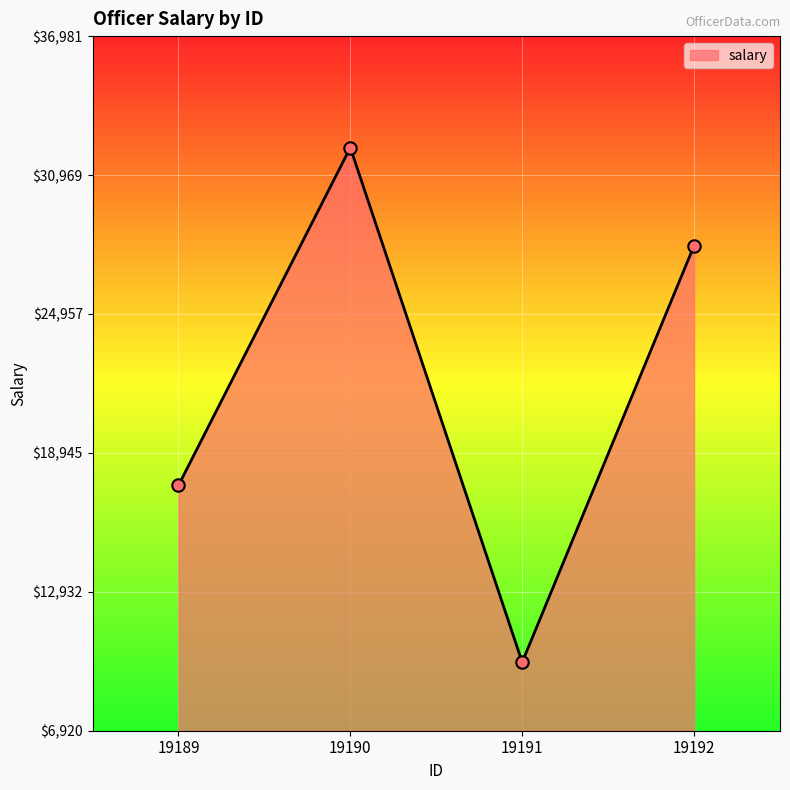

What is the ratio of the value at 19189 to the value at 19190?

0.5